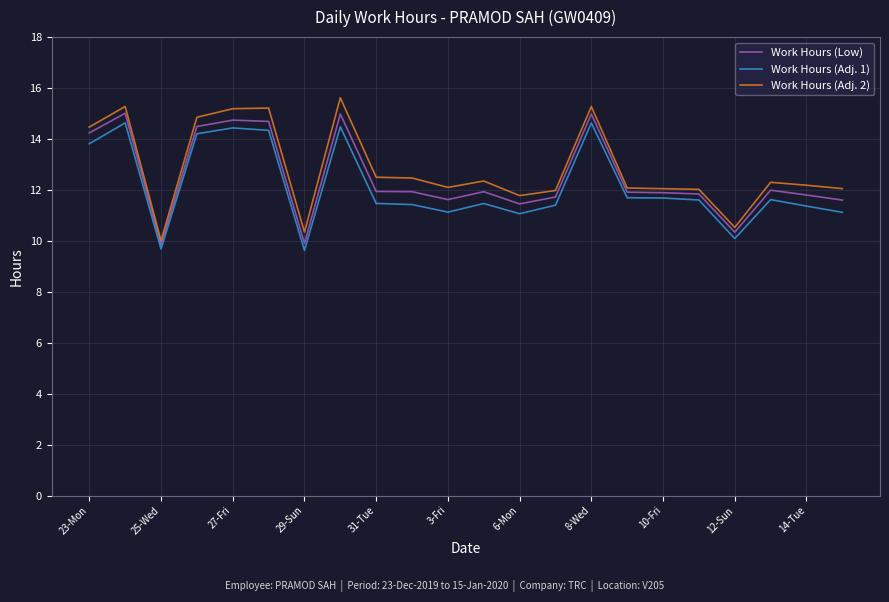

Rank the series by their average value, from highest to lowest.

Work Hours (Adj. 2), Work Hours (Low), Work Hours (Adj. 1)